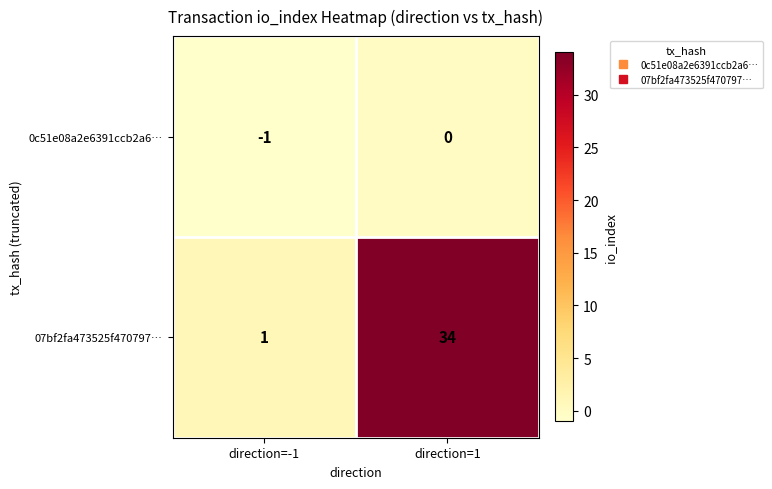

What is the smallest value displayed?

-1